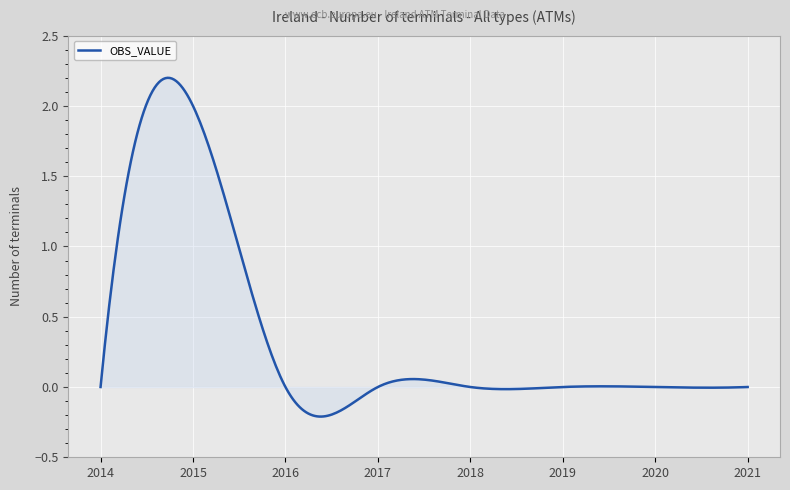

Is this an area chart (filled region under the line)?

Yes